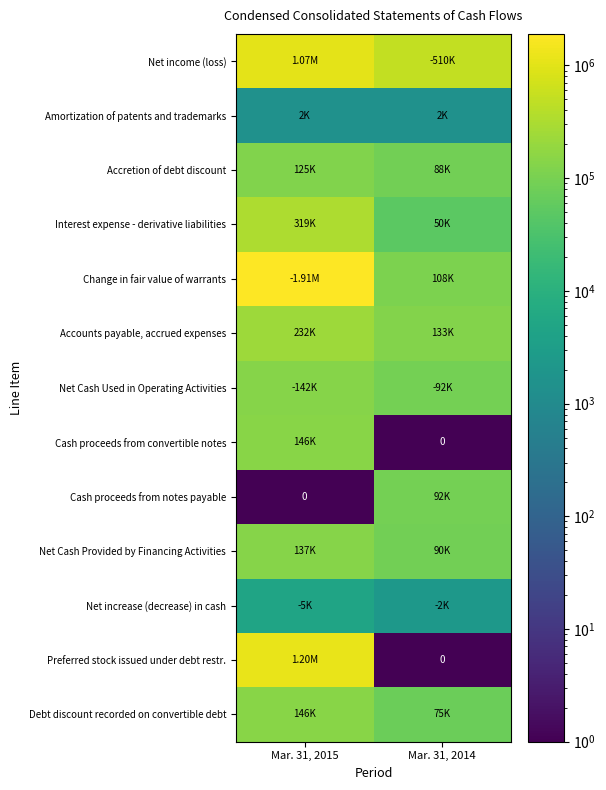

What is the difference between the Net increase (decrease) in cash values at Mar. 31, 2014 and Mar. 31, 2015?

2522.0